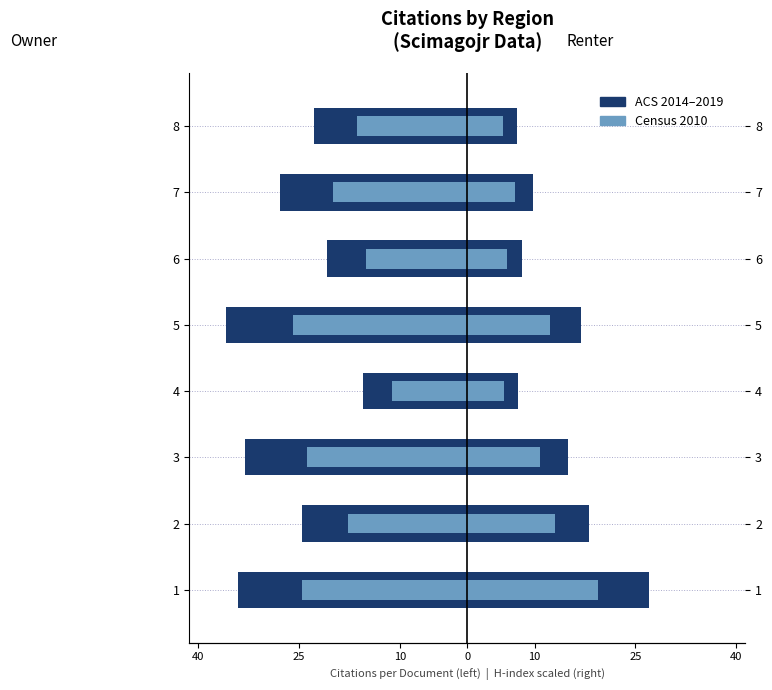

What is the approximate value of ACS 2014–2019 at 4?

-15.5